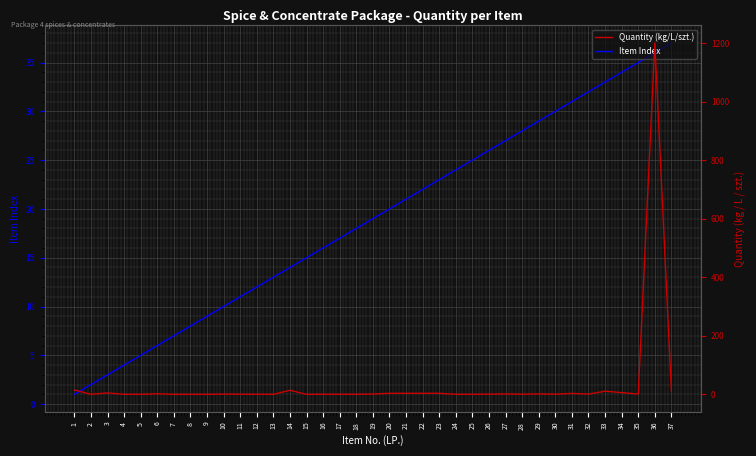

Reading left to right, what are all the values shown in this chart?

Item Index: 1.0	2.0	3.0	4.0	5.0	6.0	7.0	8.0	9.0	10.0	11.0	12.0	13.0	14.0	15.0	16.0	17.0	18.0	19.0	20.0	21.0	22.0	23.0	24.0	25.0	26.0	27.0	28.0	29.0	30.0	31.0	32.0	33.0	34.0	35.0	36.0	37.0
Quantity (kg/L/szt.): 15.0	0.2	5.0	0.2	0.1	2.0	0.1	0.1	0.1	1.0	0.5	0.3	0.1	14.0	0.1	0.3	0.3	0.3	1.0	3.7	3.7	3.7	3.7	0.2	0.2	0.6	1.5	0.5	1.5	0.5	3.3	0.9	10.8	6.0	1.0	1200.0	10.5